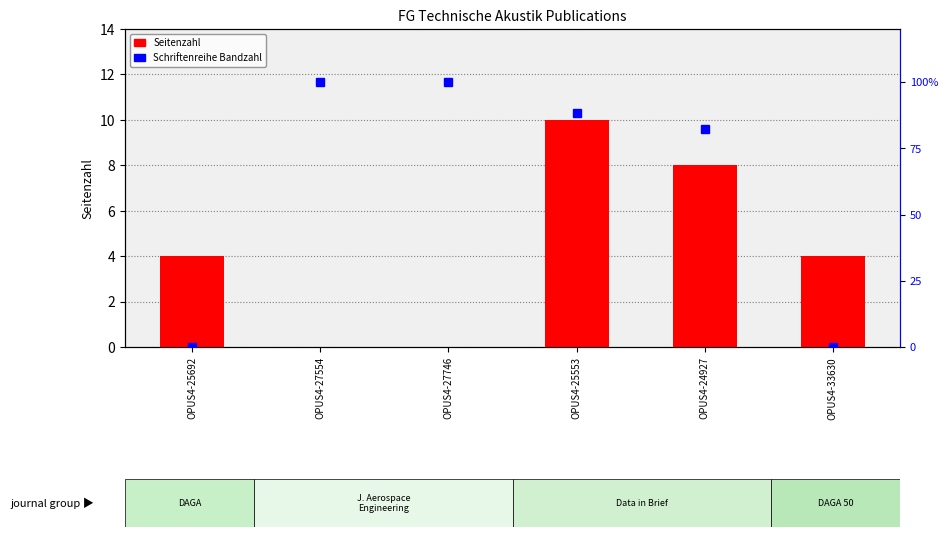

Which series has the largest total across all categories?

Schriftenreihe Bandzahl